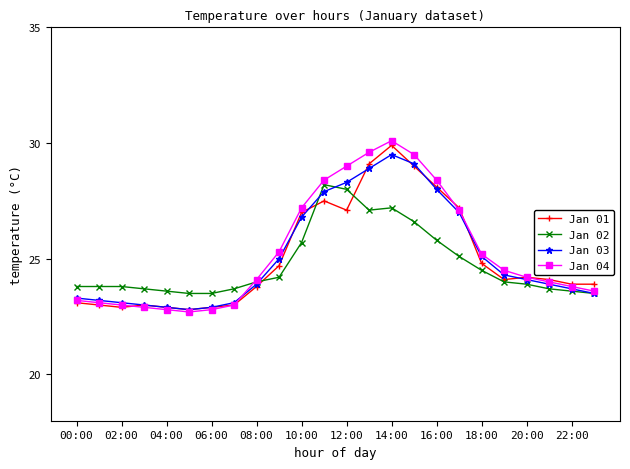

What is the minimum value for Jan 01?

22.8